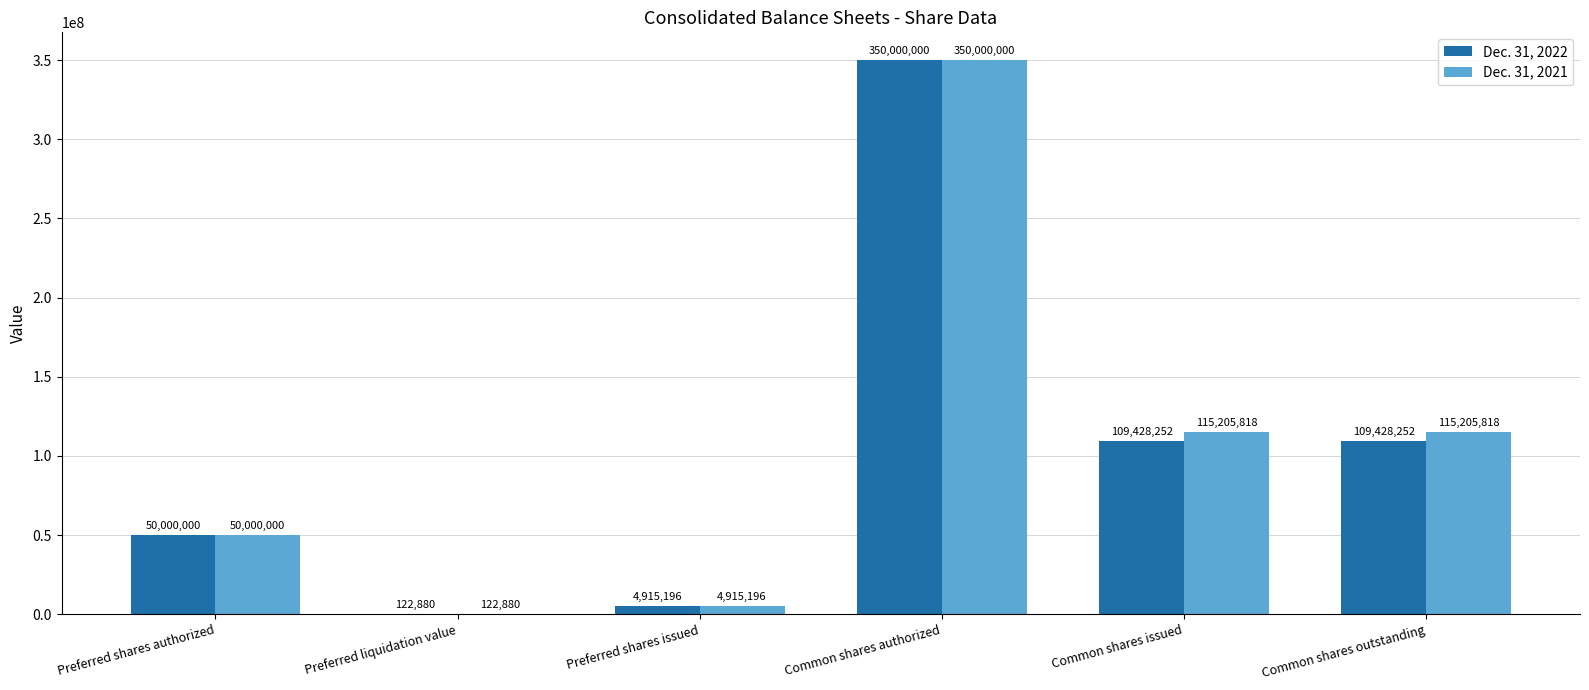

What is the average value of the Dec. 31, 2021 series?

105908285